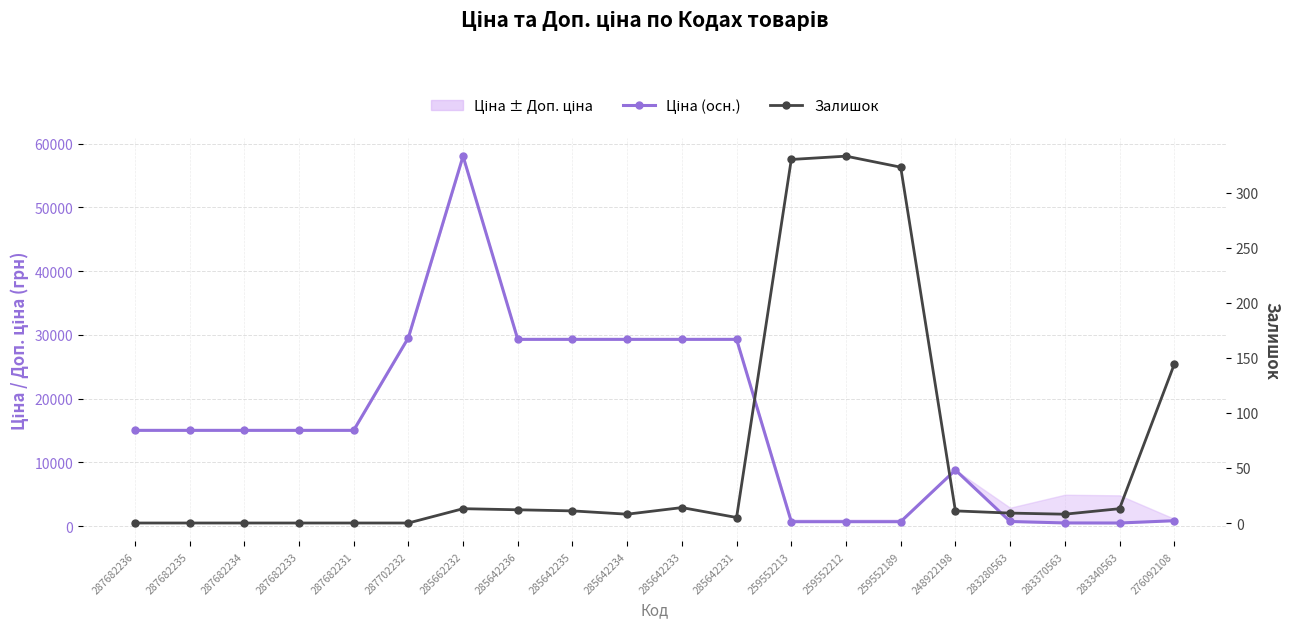

What is the value of the Ціна (осн.) point at the 9th from the left?

29294.9